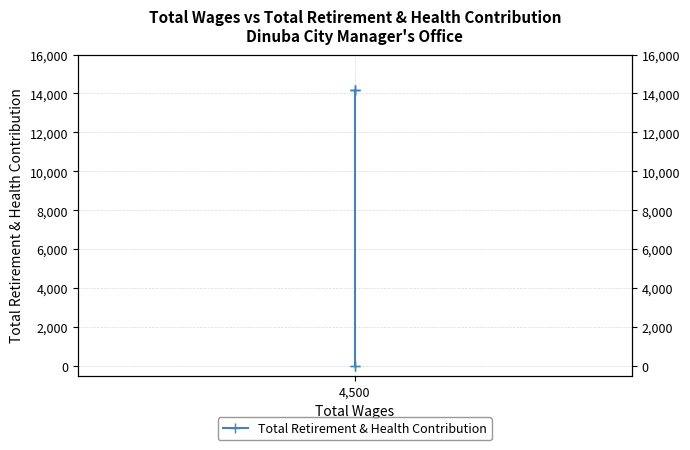

Reading right to left, list all the values displayed in this chart.

0	0	14200	14200	14200